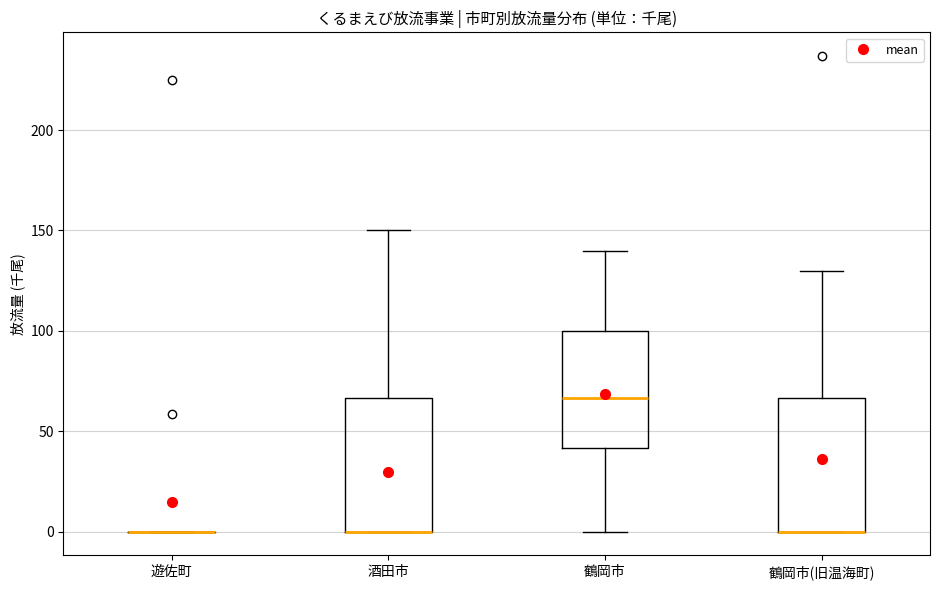

Reading left to right, transcribe this box plot: for each box, give where its median line is, the range the box spans, and where its two whiskers end, as read against the y-axis. The values are not printed on the chart, so give them approximately, as read against the axis.

遊佐町: box collapsed to a line at 0, whiskers 0 to 0
酒田市: median 0 (drawn on the box's lower edge), box 0 to 65, whiskers 0 to 150
鶴岡市: median 65, box 40 to 100, whiskers 0 to 140
鶴岡市(旧温海町): median 0 (drawn on the box's lower edge), box 0 to 65, whiskers 0 to 130